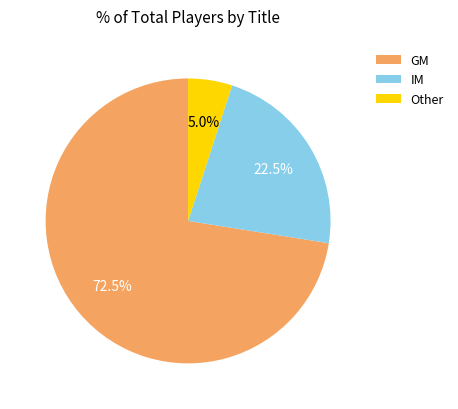

Approximately how many times larger is the value at IM compared to Other?

4.5